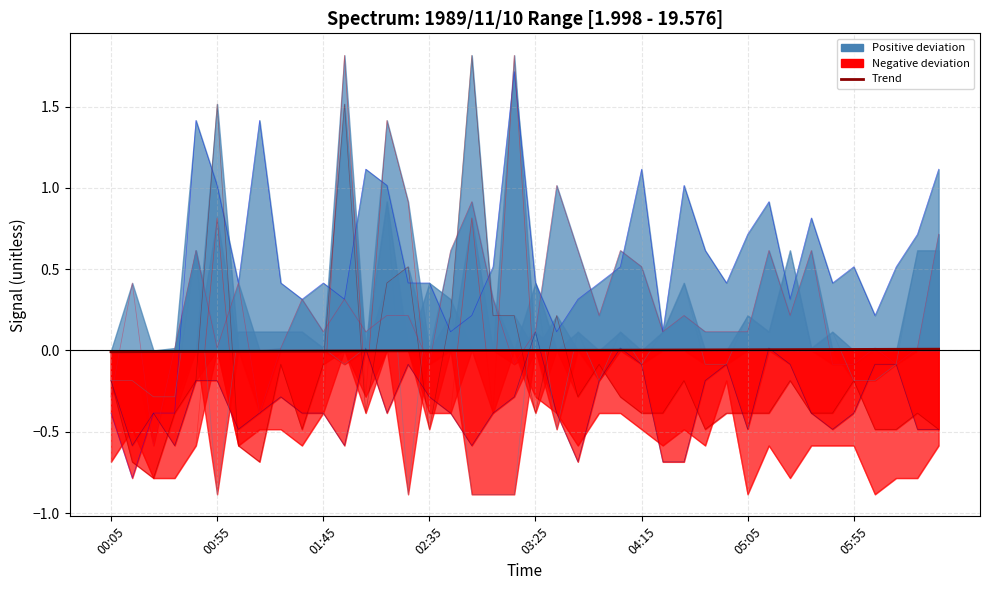

True or false: there are more than 1 points higher than both neighbors.

False